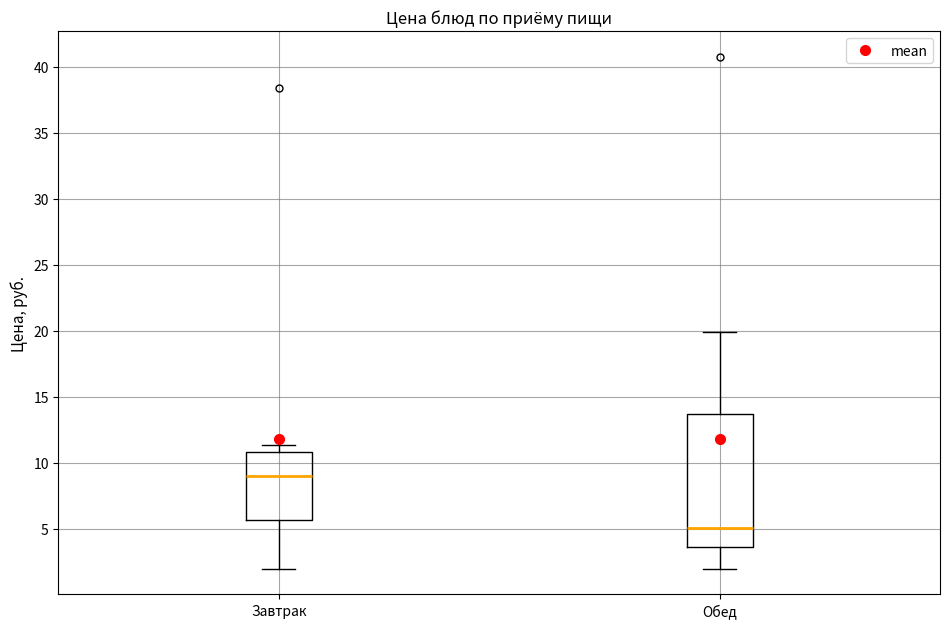

Where is the upper edge of the box for Завтрак on the y-axis? The values are not printed on the chart, so give them approximately, as read against the axis.

11.0